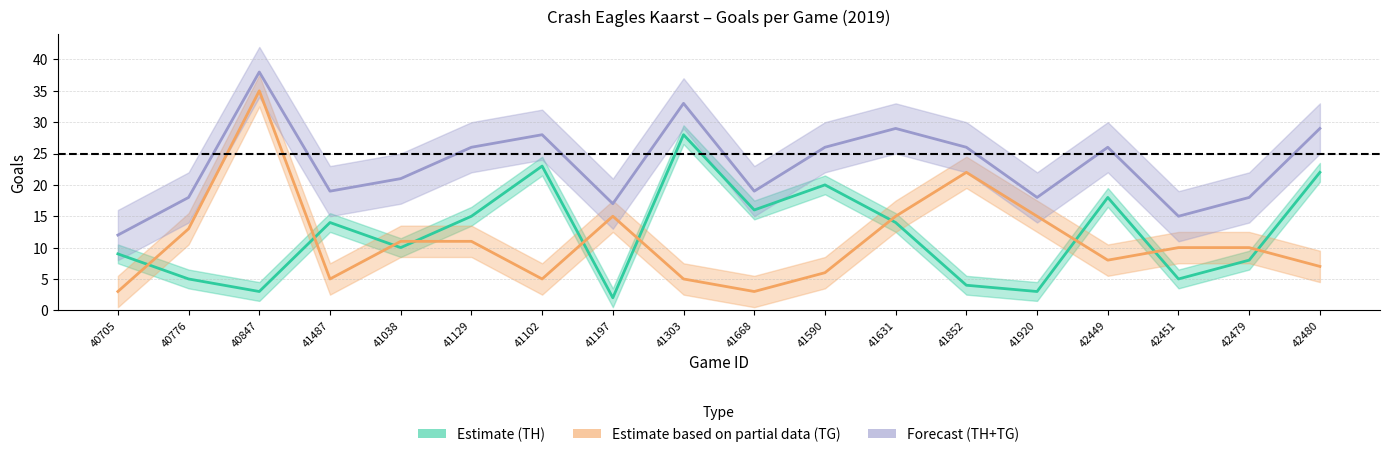

Does the chart display data point markers on the line(s)?

No